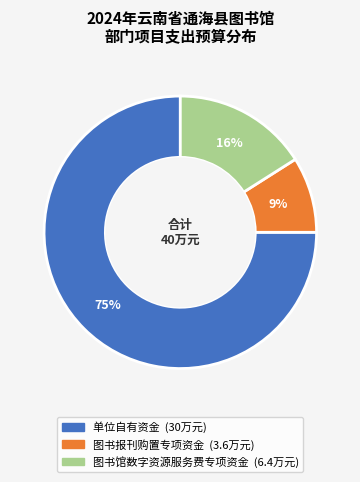

To the nearest percent, what is the difference between the largest and smallest slice percentages?

66%